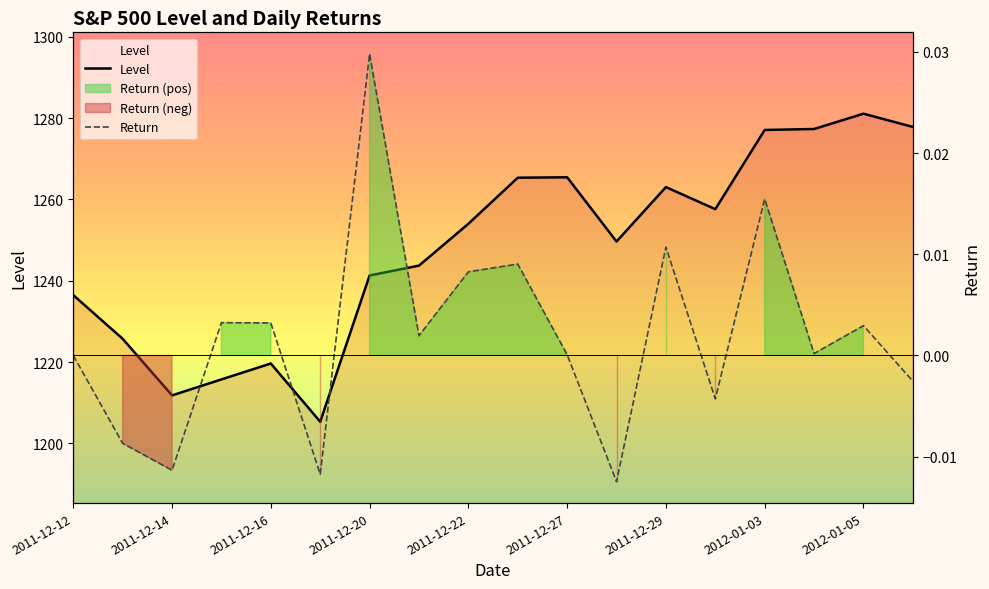

What is the maximum value shown in the chart?

1281.1